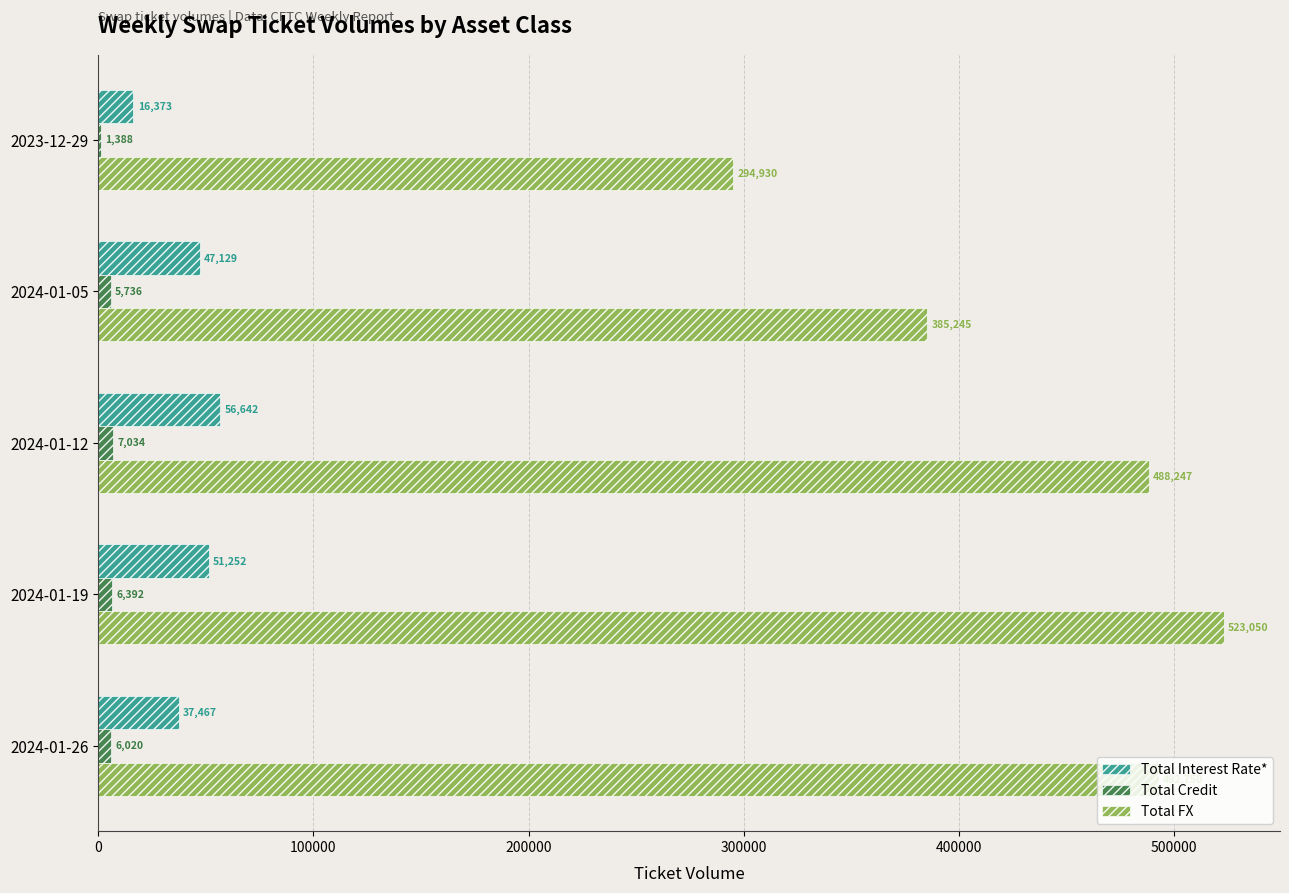

True or false: Total FX has a value of 875920 at 2024-01-12.

False